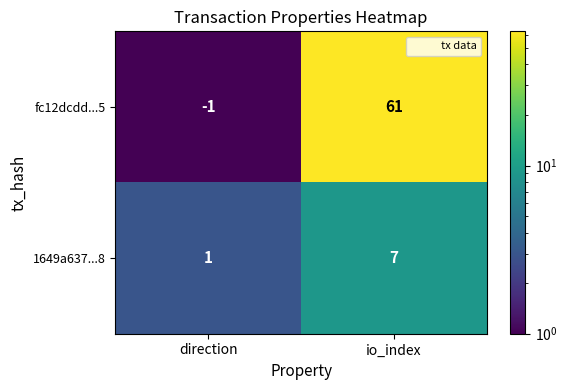

Is it true that 1649a637...8 equals 11 at io_index?

False